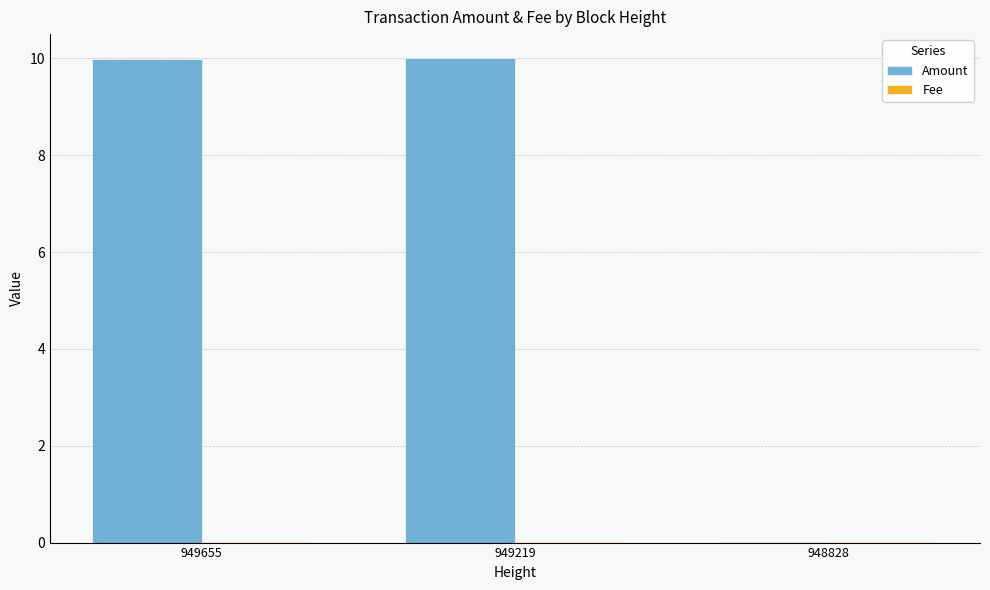

Where does the Amount series first go above 9?

949655